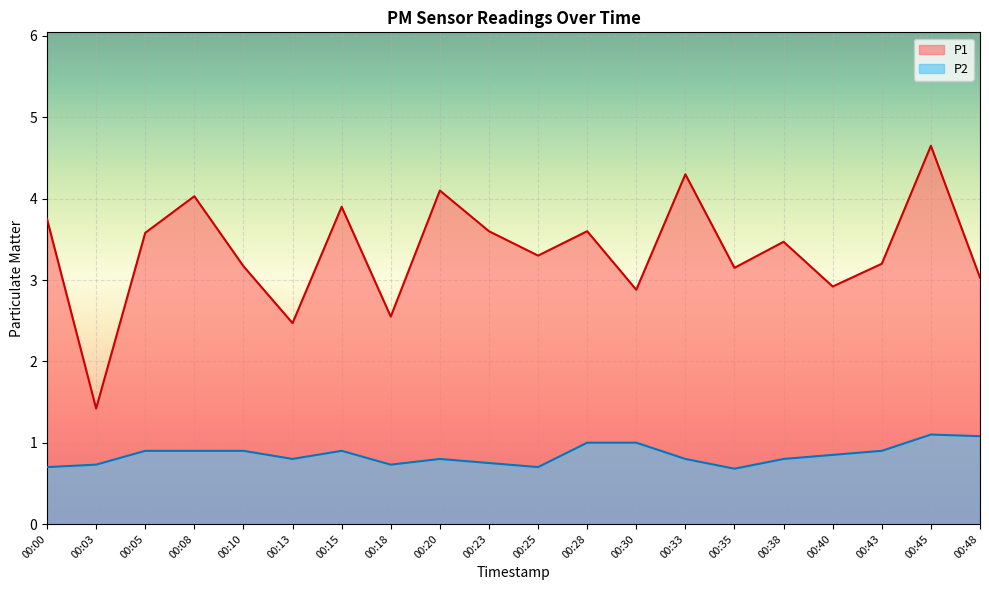

Reading left to right, what are all the values shown in this chart?

P1: 3.8	1.4	3.6	4.0	3.2	2.5	3.9	2.5	4.1	3.6	3.3	3.6	2.9	4.3	3.1	3.5	2.9	3.2	4.7	3.0
P2: 0.7	0.7	0.9	0.9	0.9	0.8	0.9	0.7	0.8	0.8	0.7	1.0	1.0	0.8	0.7	0.8	0.8	0.9	1.1	1.1